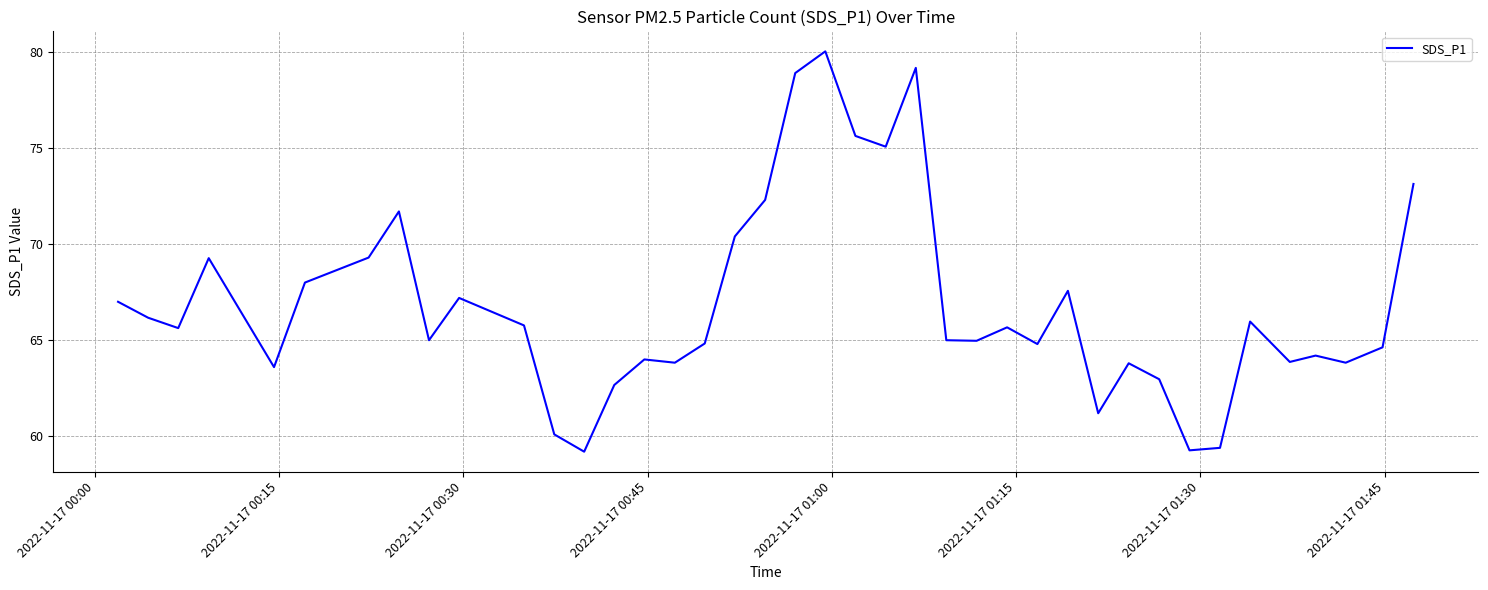

What is the minimum value shown in the chart?

59.2